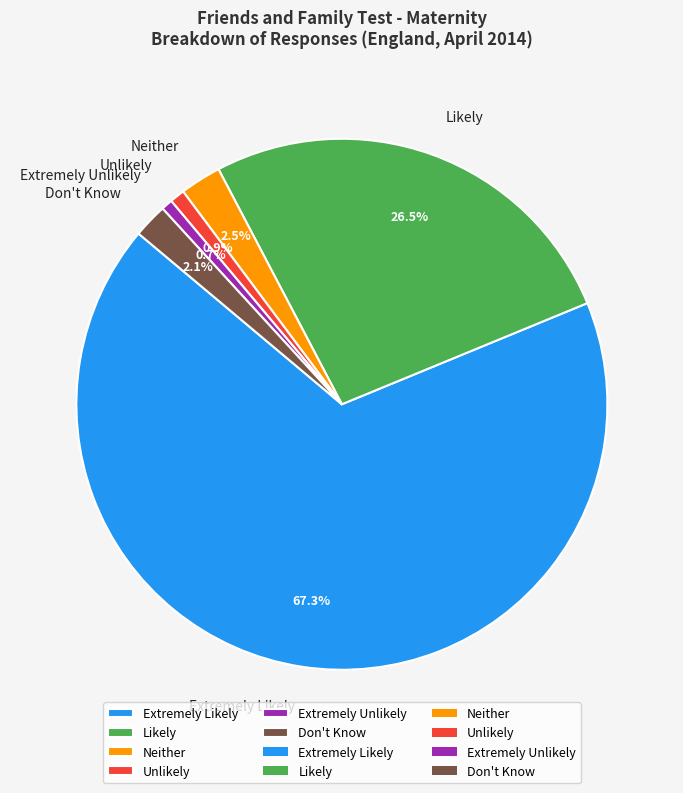

Combined, do Neither and Don't Know account for over 50%?

No